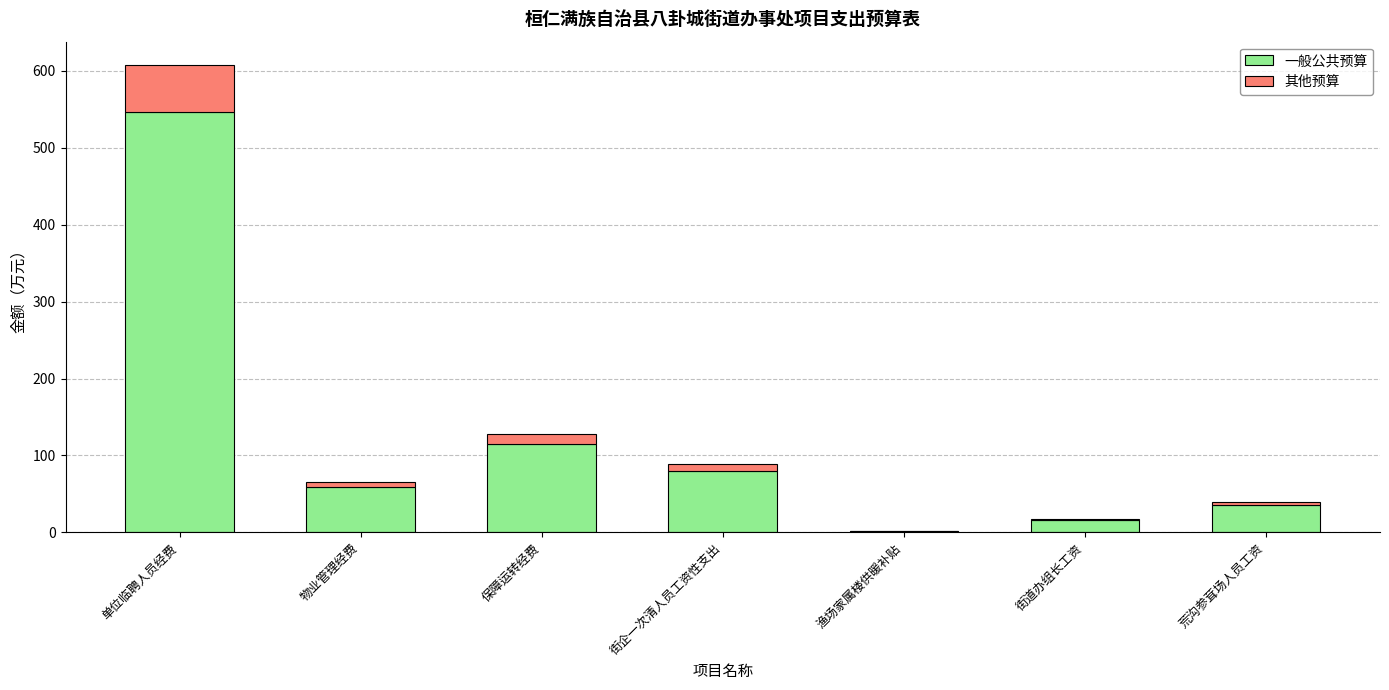

At which category is the sum across all series the highest?

单位临聘人员经费